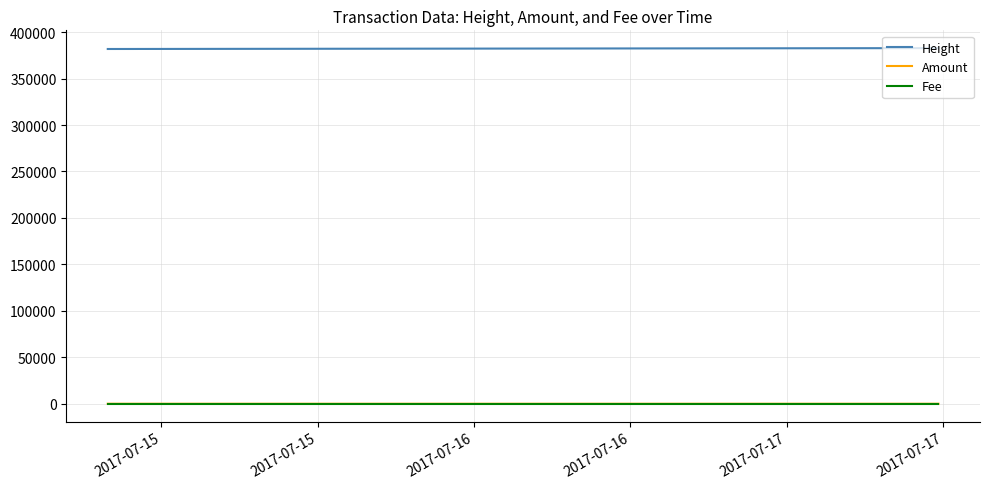

Which series has the largest total across all categories?

Height